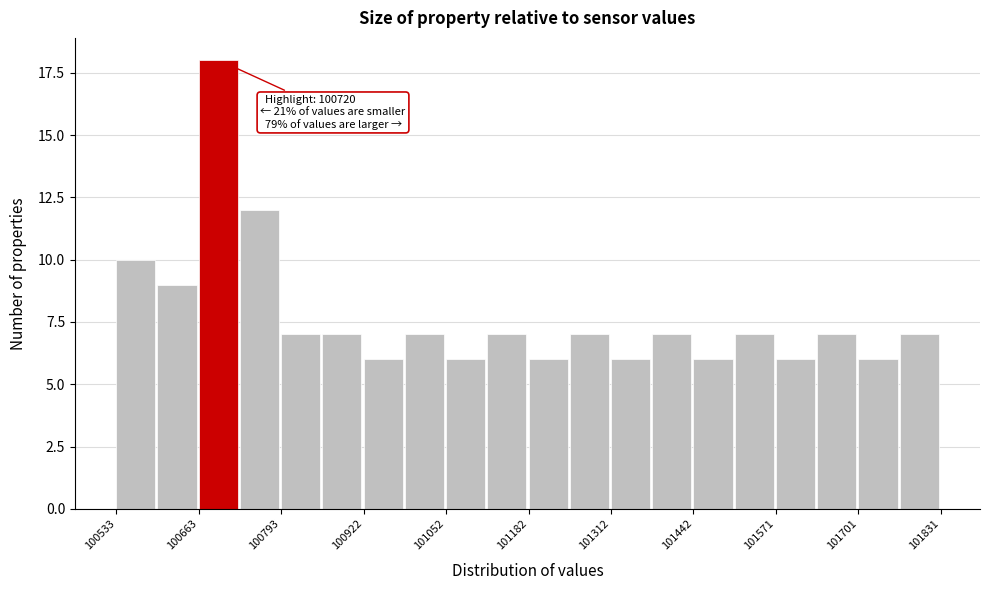

Around what value on the x-axis is the tallest bar? Give the approximate position of its centre, as read against the axis.

100700